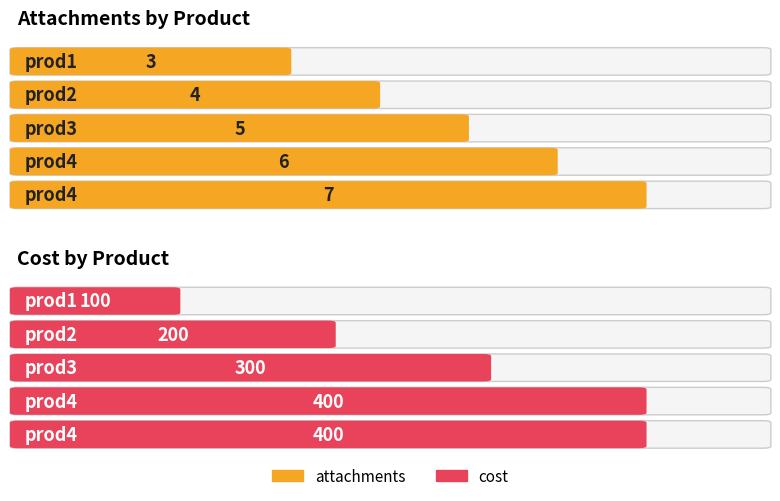

List the series in order of their peak value, lowest first.

attachments, cost